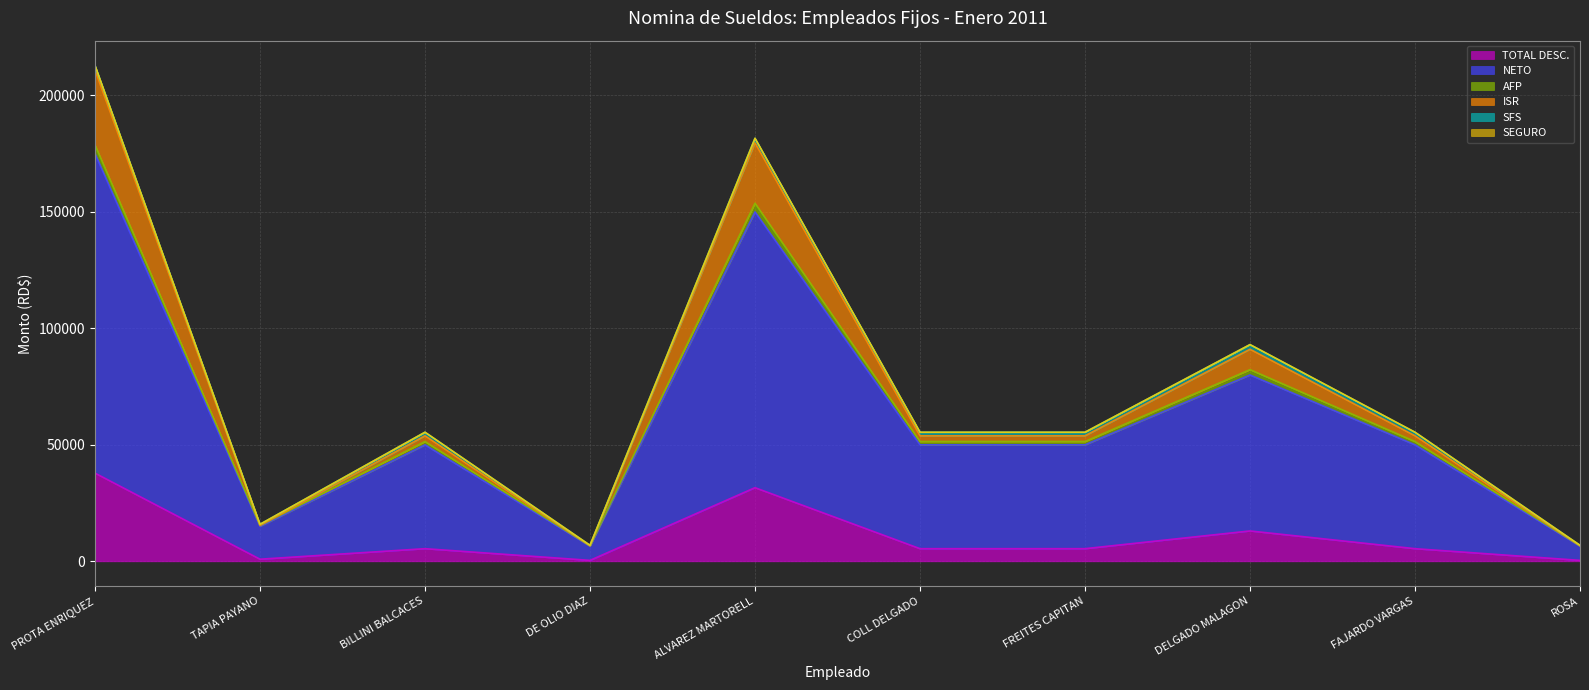

What is the difference between the highest and lowest values at TAPIA PAYANO?

14519.0